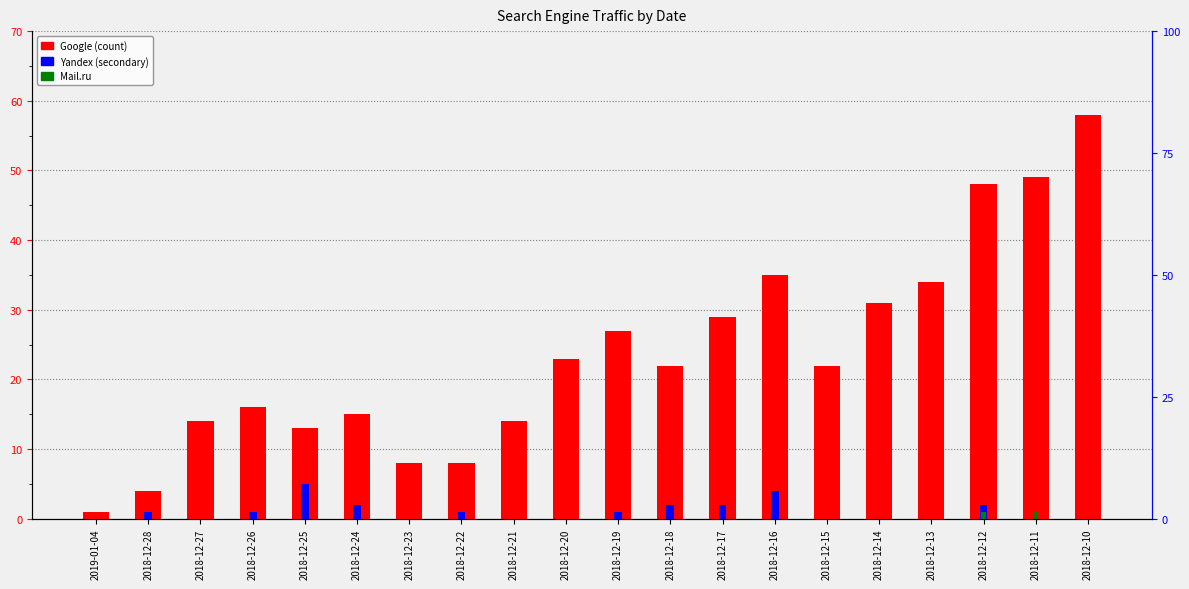

Reading right to left, transcribe all the data shown in this chart.

Google: 58	49	48	34	31	22	35	29	22	27	23	14	8	8	15	13	16	14	4	1
Yandex: 0	0	2	0	0	0	4	2	2	1	0	0	1	0	2	5	1	0	1	0
Mail.ru: 0	1	1	0	0	0	0	0	0	0	0	0	0	0	0	0	0	0	0	0